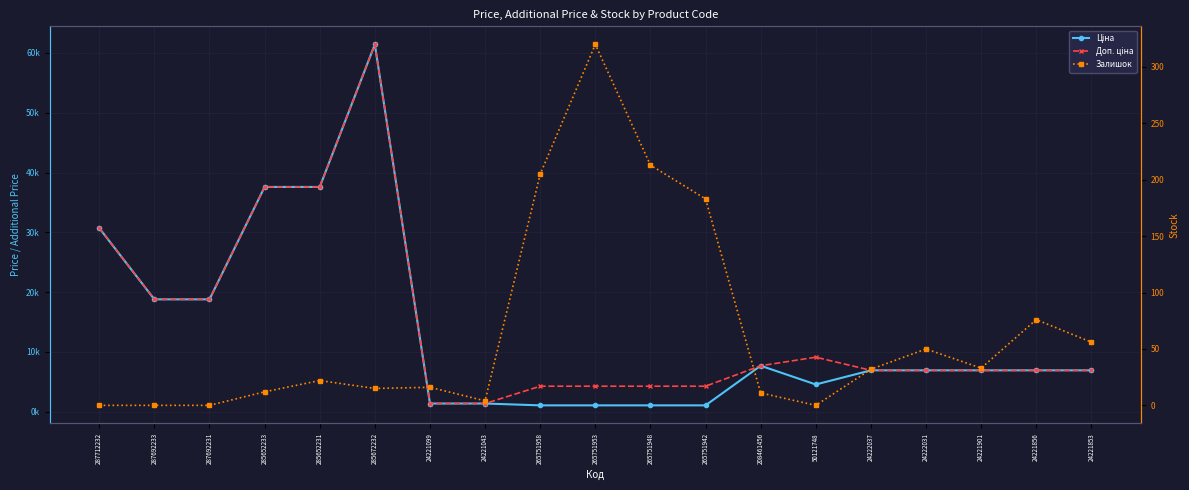

How many lines are shown in the chart?

3